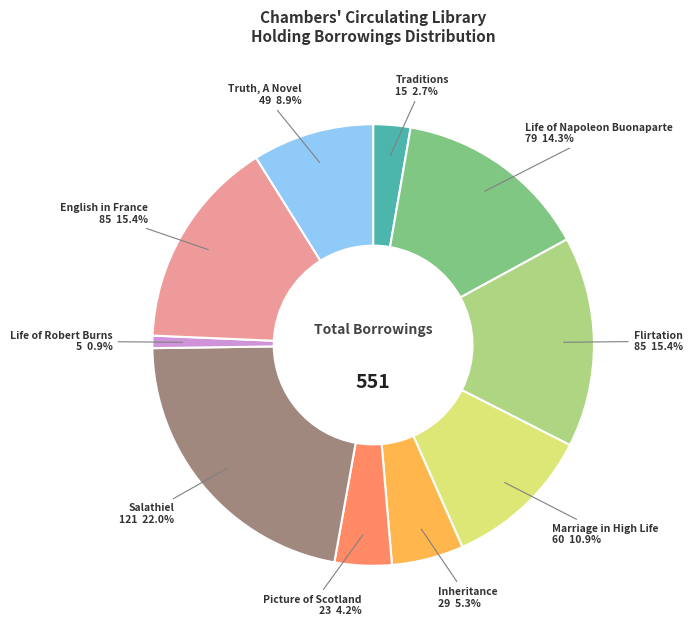

Combined, do Truth, A Novel and English in France account for over 50%?

No